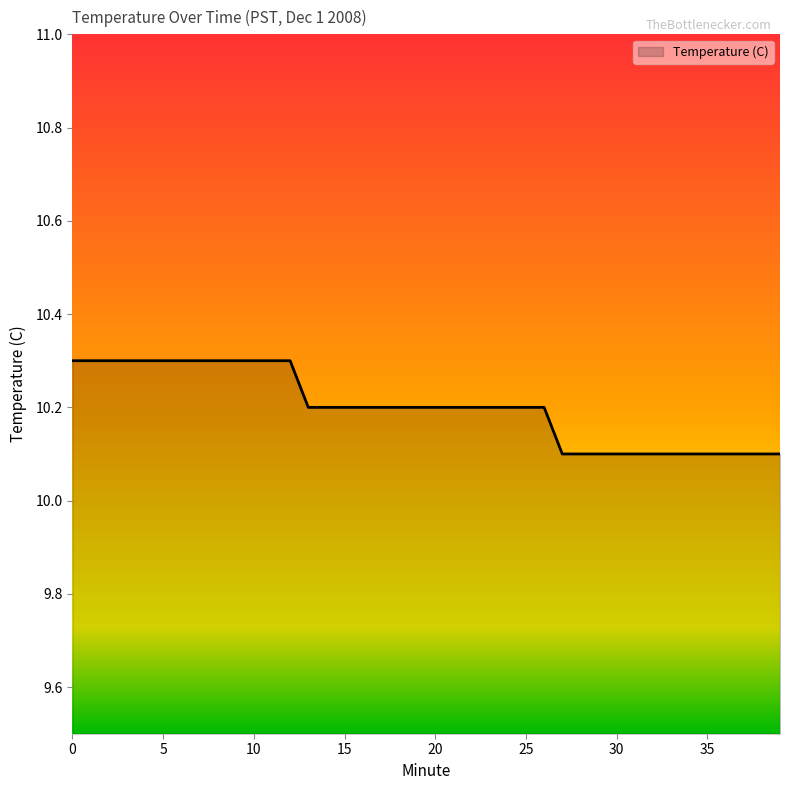

How many values are between 10 and 11?

40